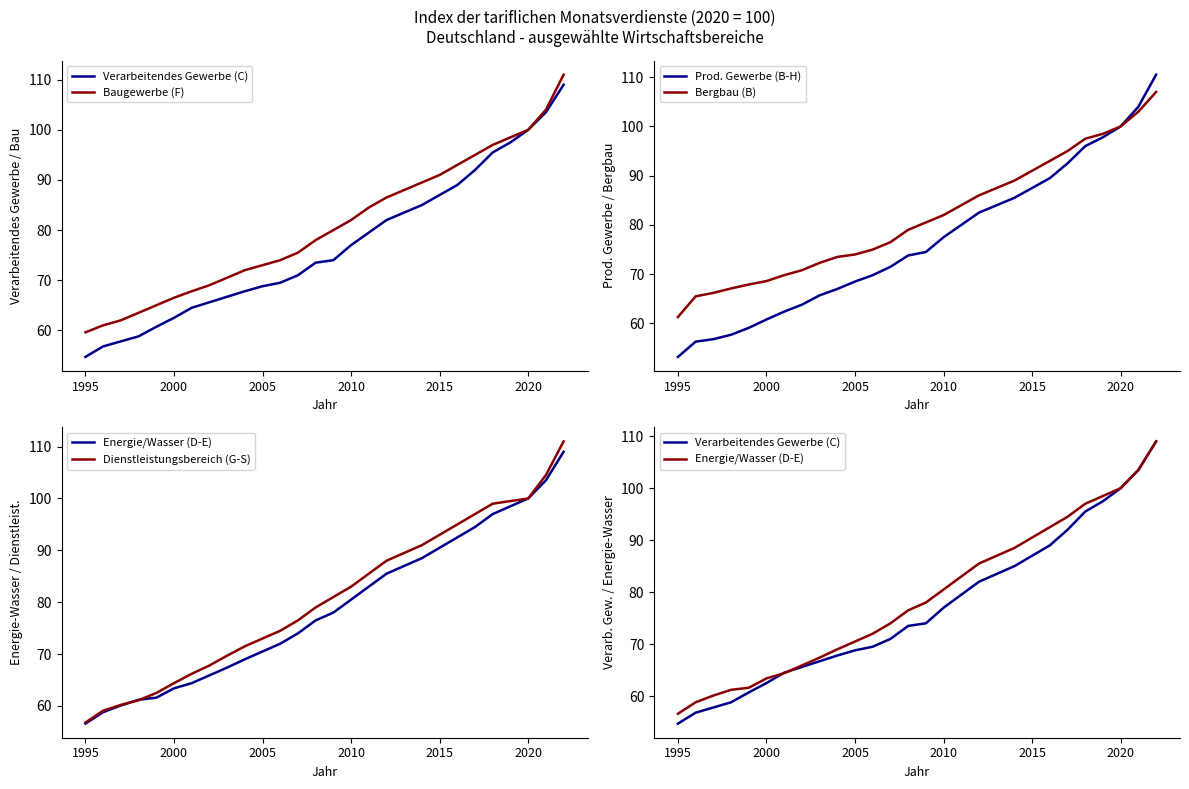

What is the sum of all Energie/Wasser (D-E) values?

2209.4